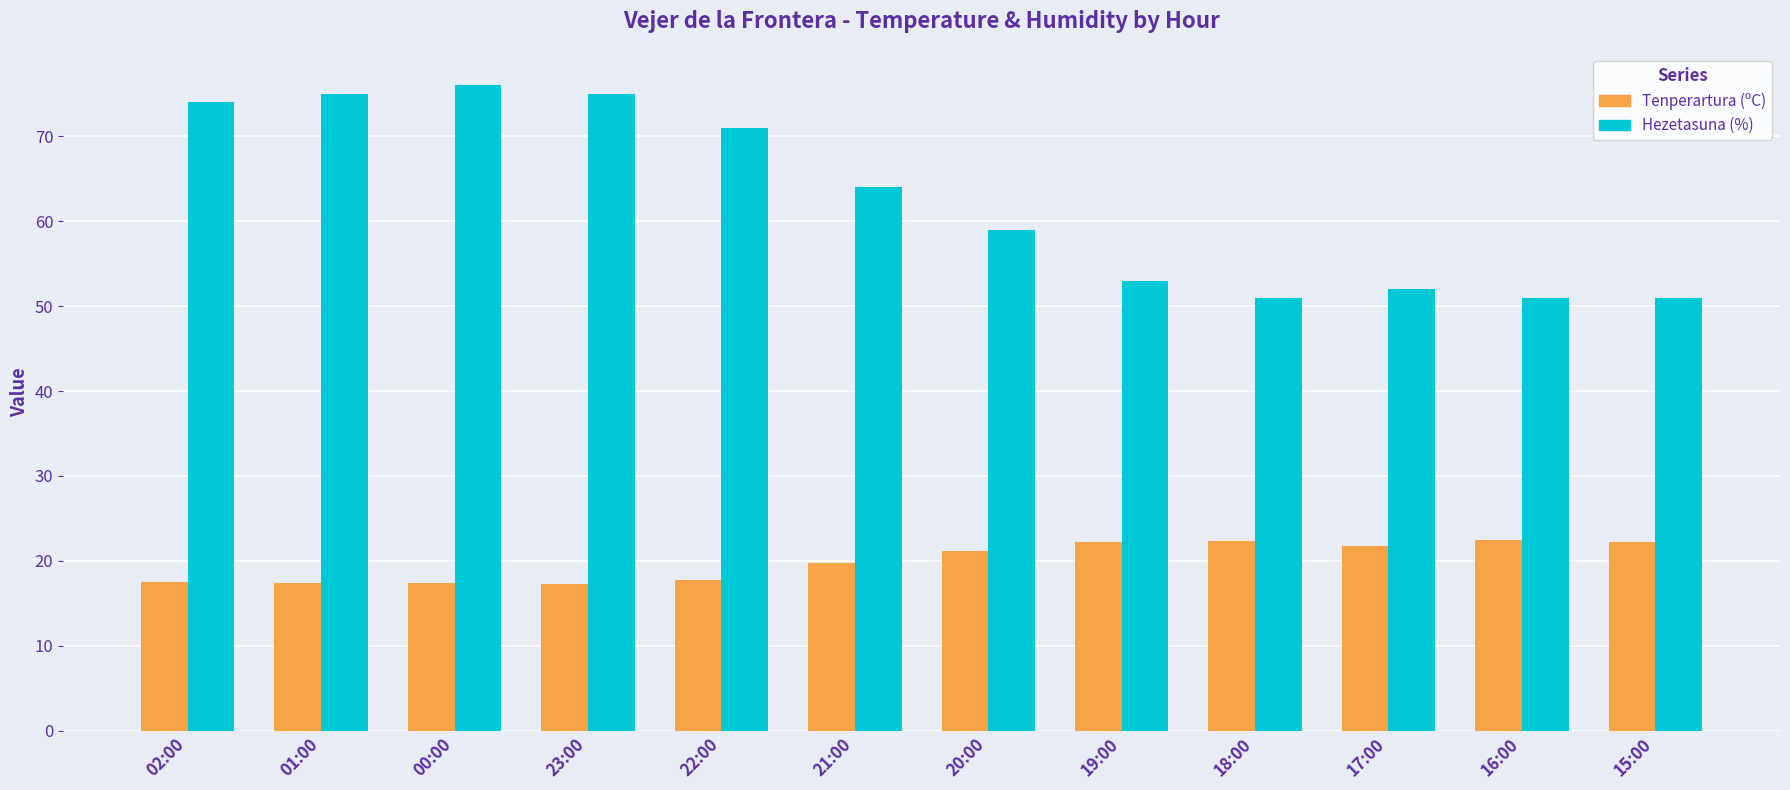

At how many categories does at least one series exceed 41?

12